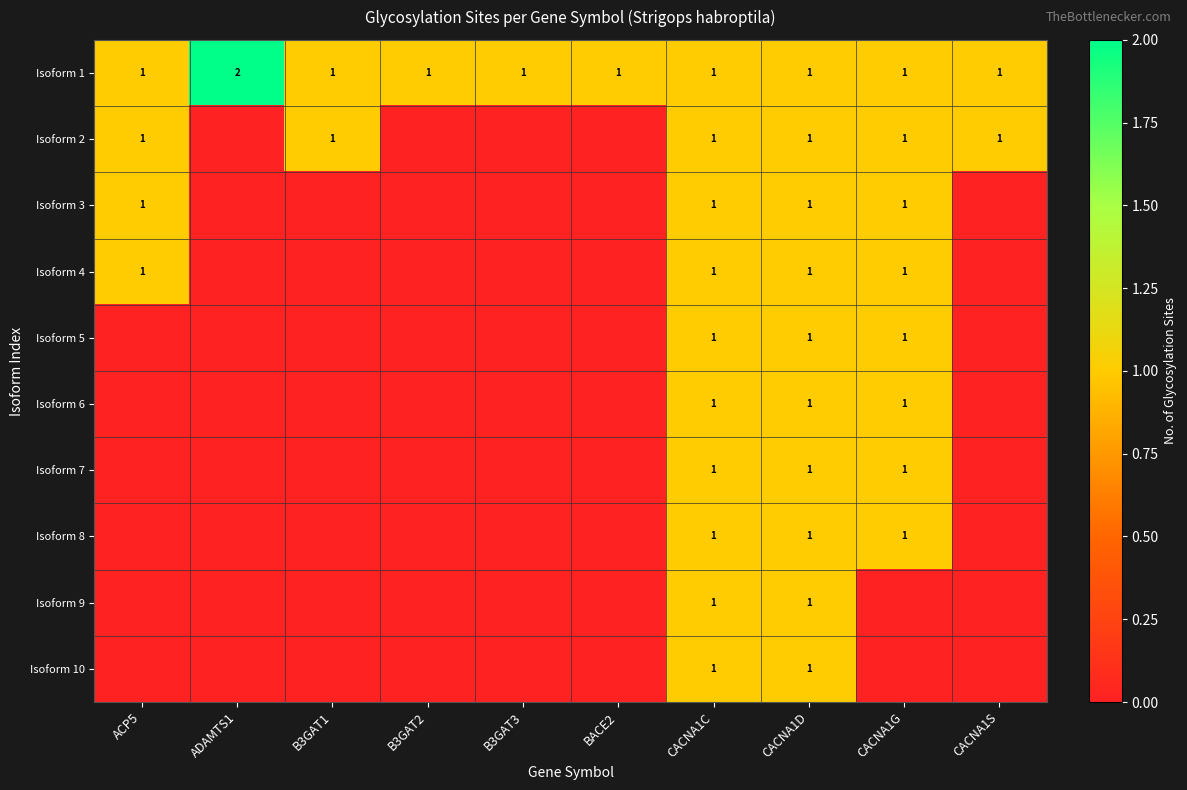

What is the difference between the Isoform 9 values at B3GAT1 and CACNA1D?

1